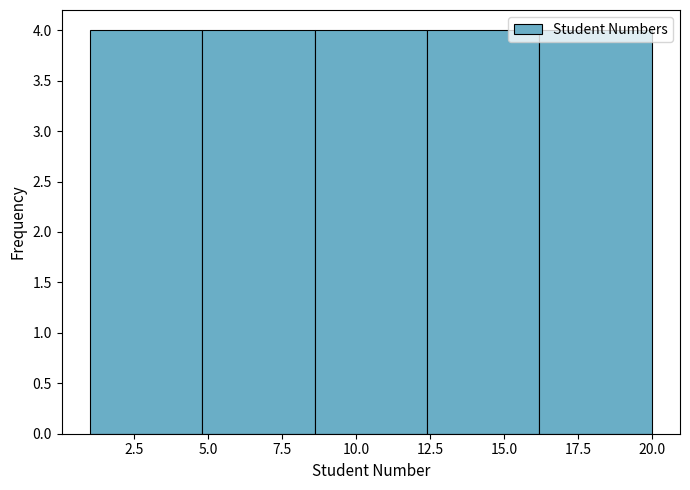

How tall is the bar that spans 1.0 to 4.8 on the x-axis? Neither the bar edges nor the heights are printed on the chart, so give them approximately, as read against the axes.

4